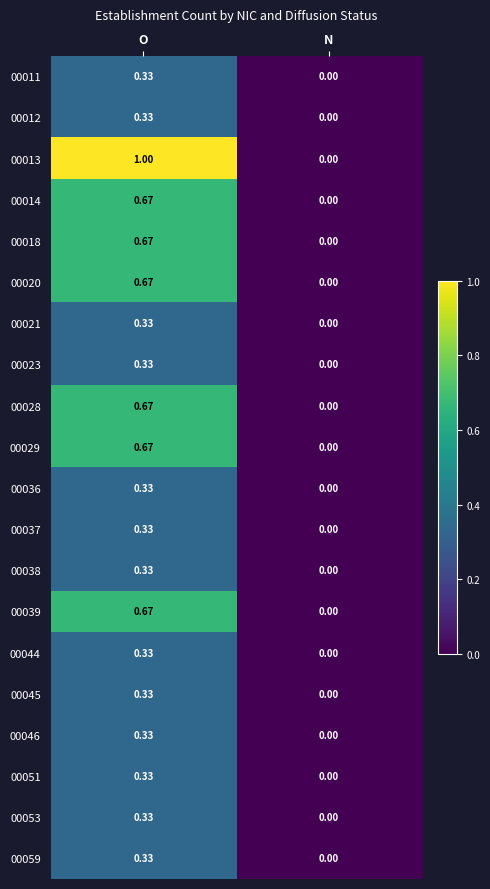

At which label does 00011 reach its minimum?

N